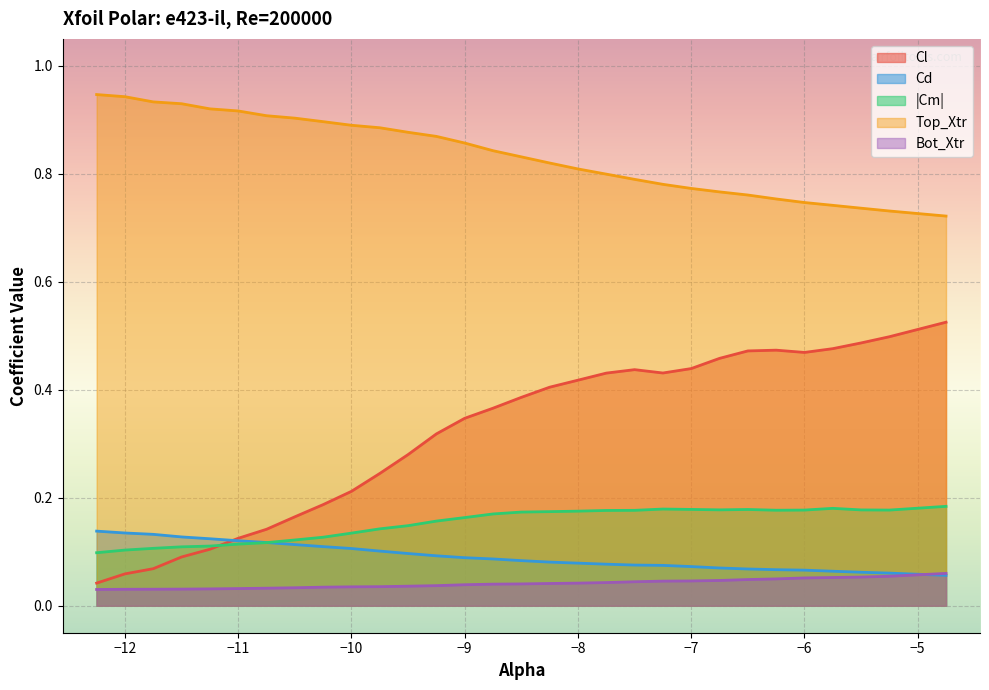

Which series has the widest spread of values?

Cl